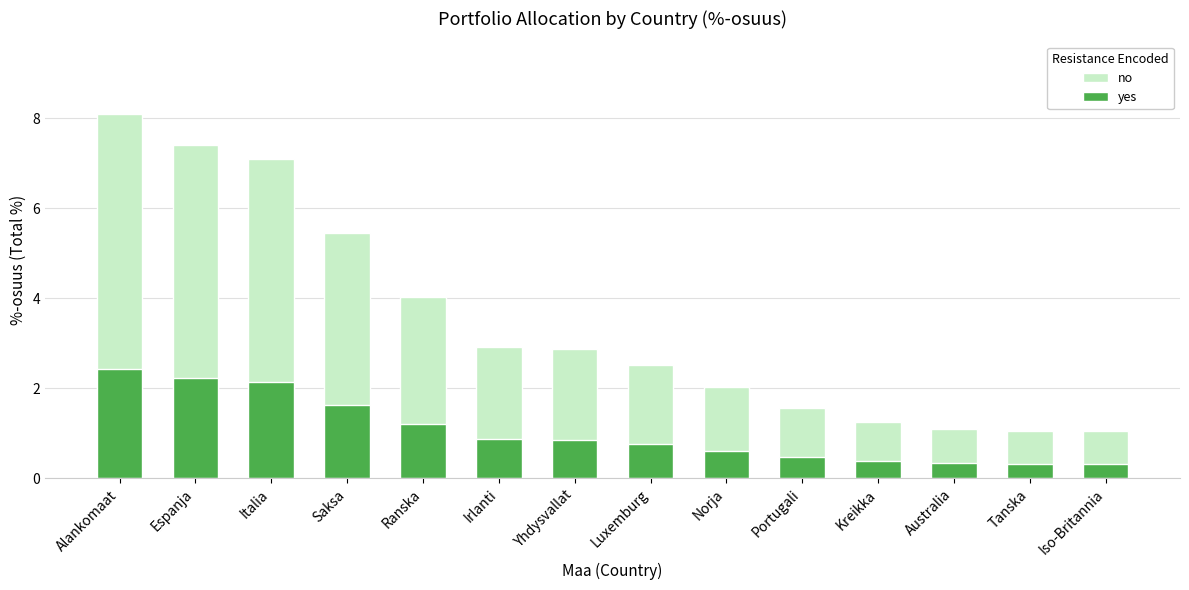

What is the minimum value for yes?

0.3